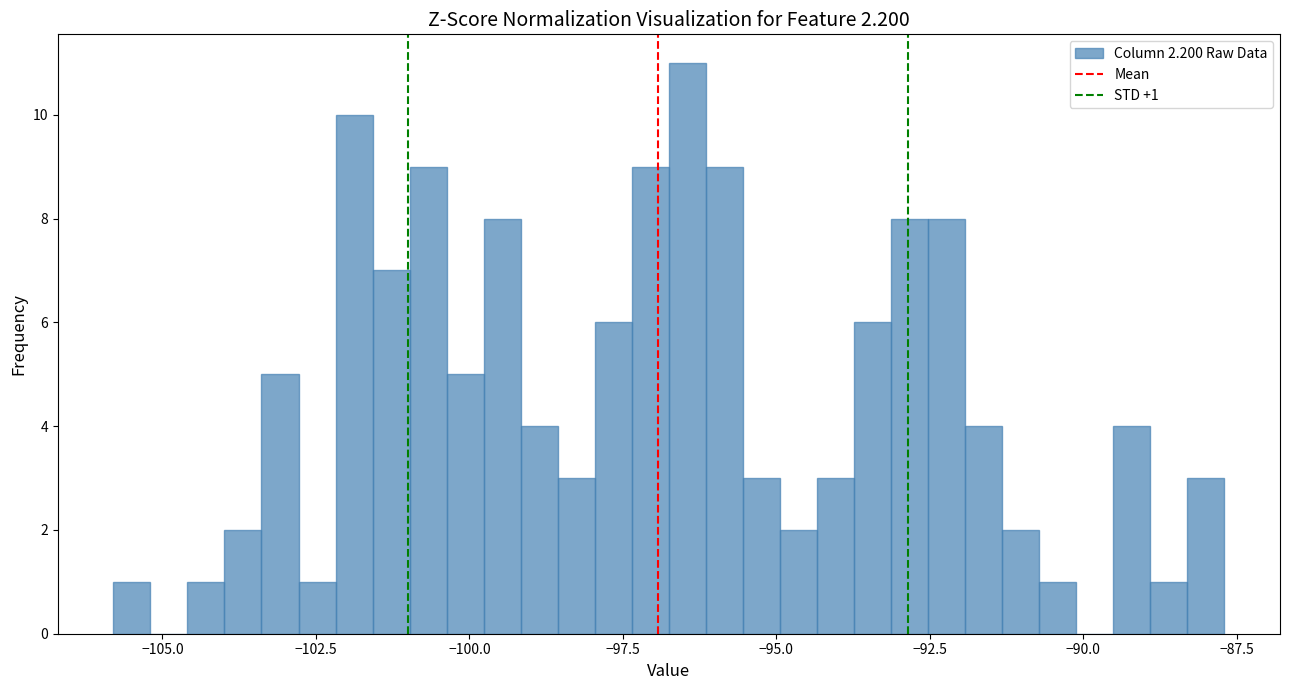

Around what value on the x-axis is the tallest bar? Give the approximate position of its centre, as read against the axis.

-96.5